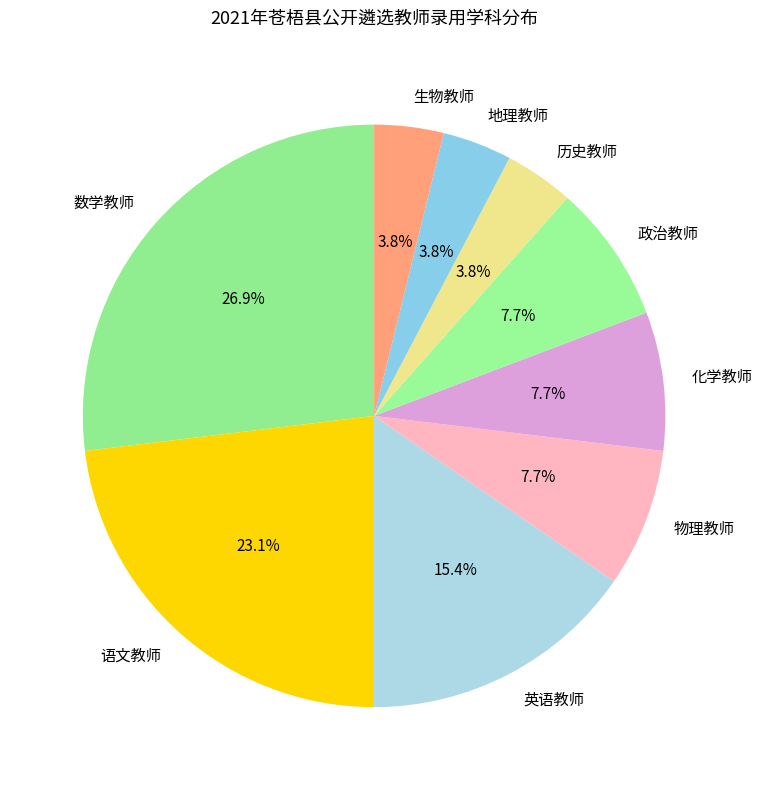

How many slices are in this pie chart?

9